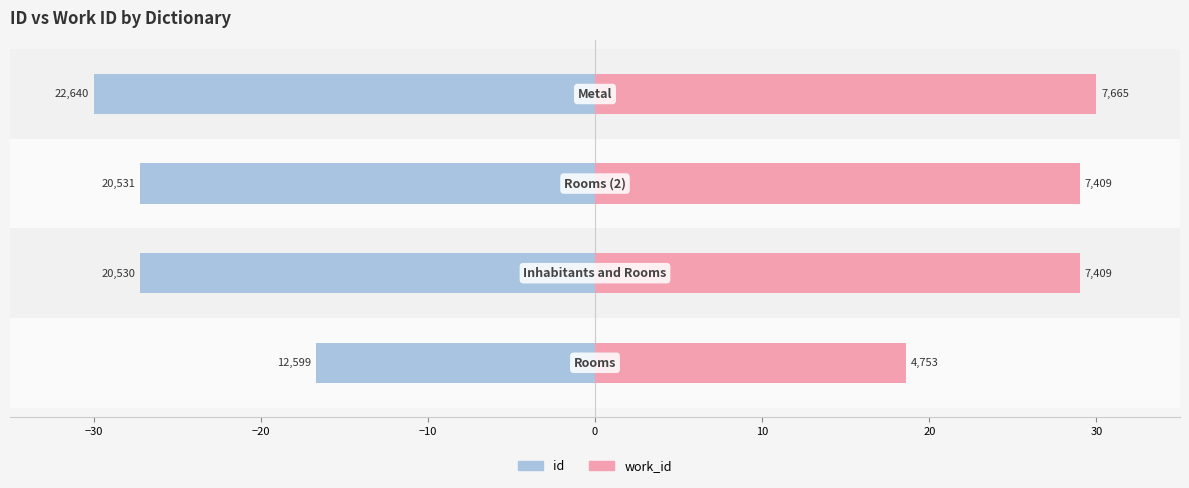

What is the sum of all id values?

-101.1